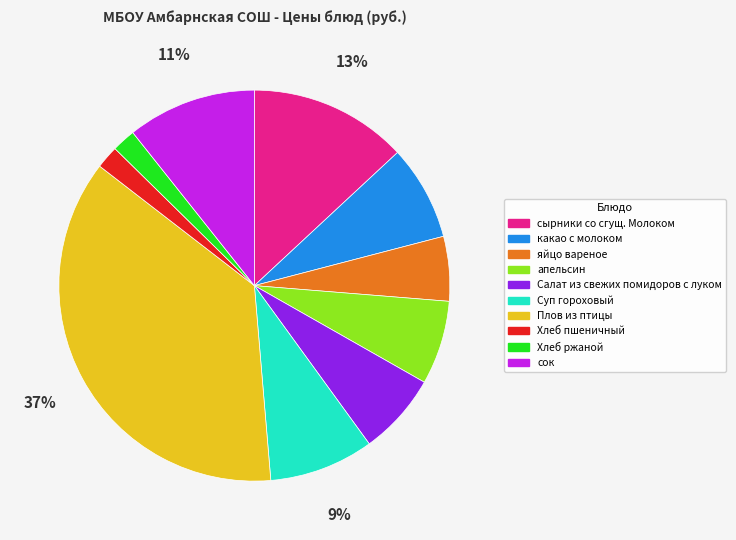

Combined, do какао с молоком and Плов из птицы account for over 50%?

No